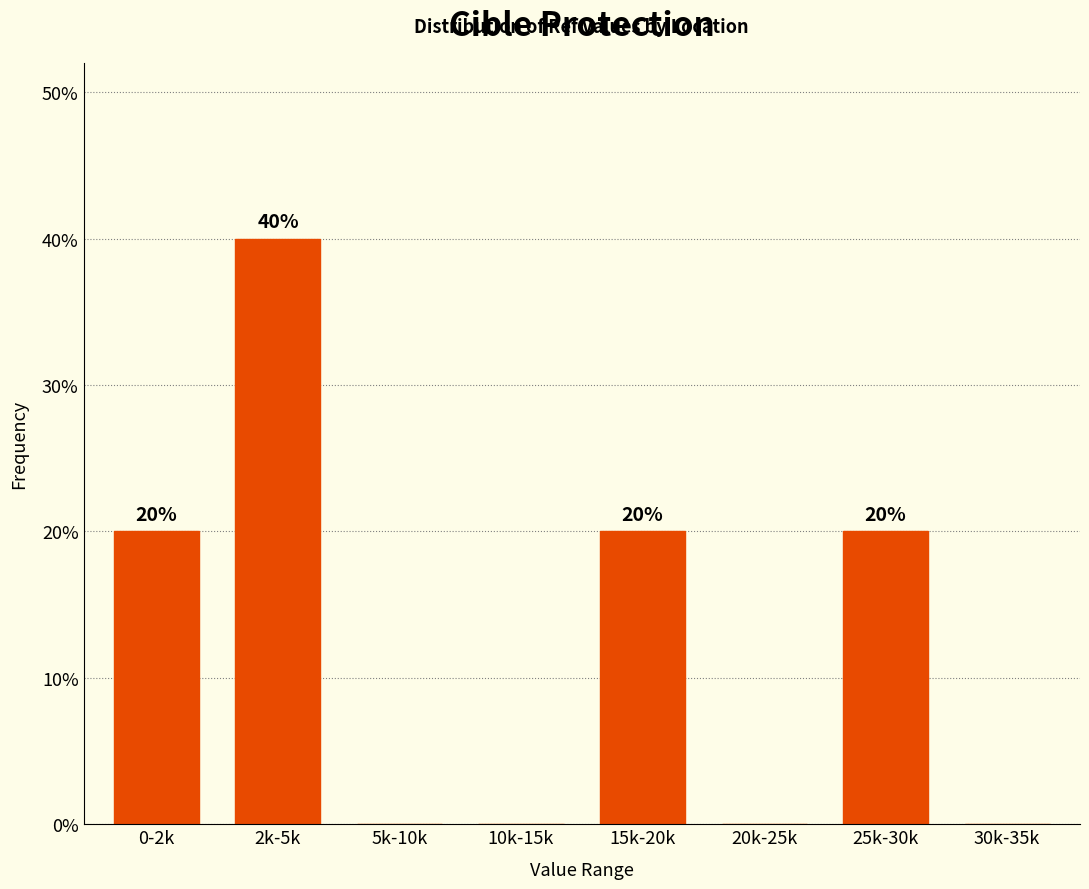

Reading left to right, what are all the values shown in this chart?

0-2k=20	2k-5k=40	5k-10k=0	10k-15k=0	15k-20k=20	20k-25k=0	25k-30k=20	30k-35k=0